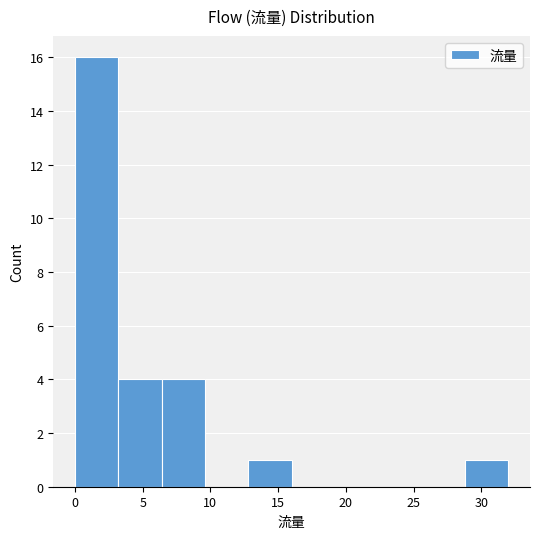

Over which range of the x-axis is the bar tallest?

0.0 to 3.2